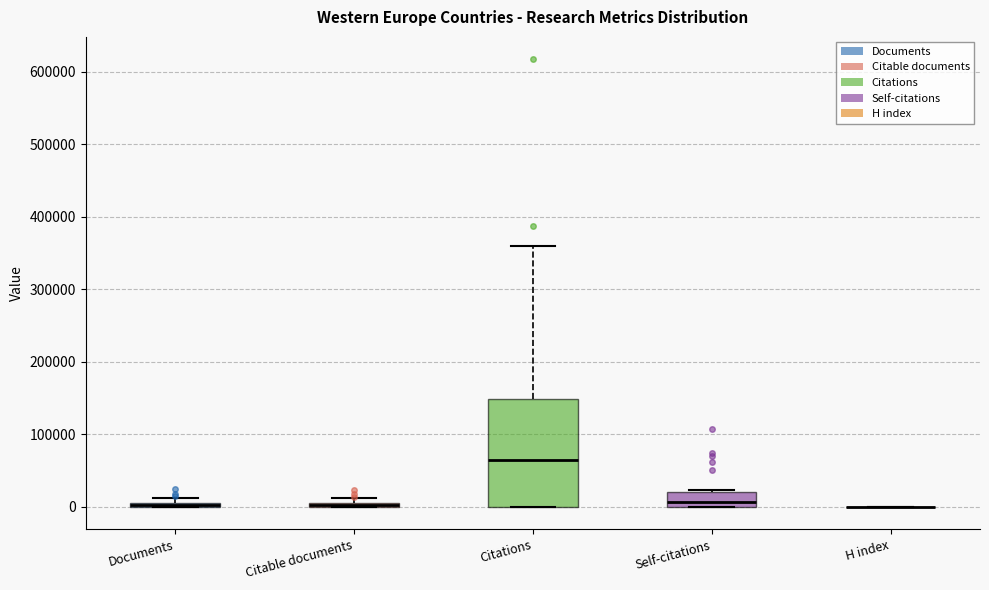

Where is the lower edge of the box for Documents on the y-axis? The values are not printed on the chart, so give them approximately, as read against the axis.

0